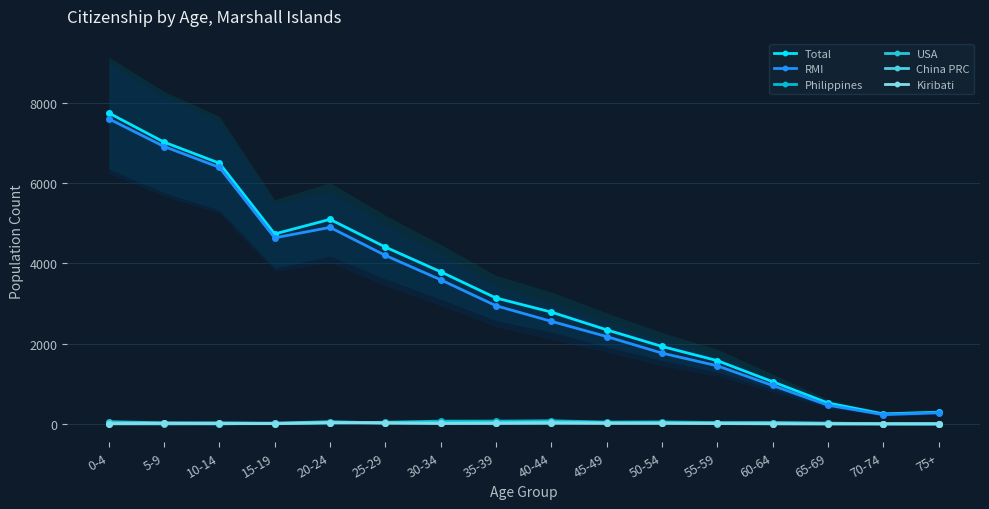

Which series has the largest range (max minus min)?

Total